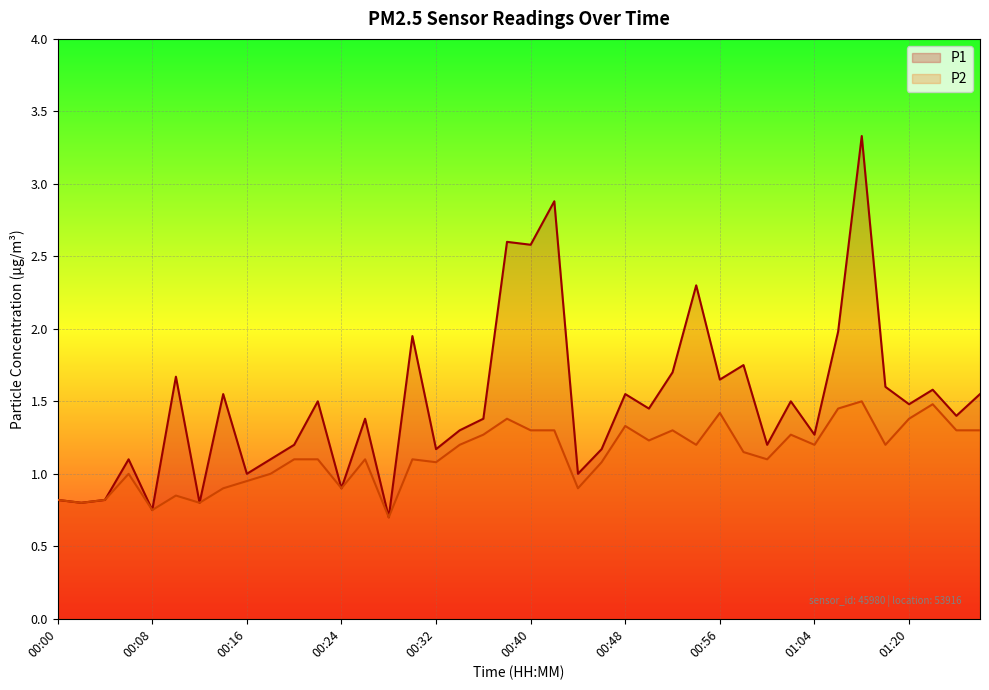

Reading left to right, extract all data points from this chart.

P1: 0.8	0.8	0.8	1.1	0.8	1.7	0.8	1.6	1.0	1.1	1.2	1.5	0.9	1.4	0.7	1.9	1.2	1.3	1.4	2.6	2.6	2.9	1.0	1.2	1.6	1.4	1.7	2.3	1.6	1.8	1.2	1.5	1.3	2.0	3.3	1.6	1.5	1.6	1.4	1.6
P2: 0.8	0.8	0.8	1.0	0.8	0.8	0.8	0.9	0.9	1.0	1.1	1.1	0.9	1.1	0.7	1.1	1.1	1.2	1.3	1.4	1.3	1.3	0.9	1.1	1.3	1.2	1.3	1.2	1.4	1.1	1.1	1.3	1.2	1.4	1.5	1.2	1.4	1.5	1.3	1.3